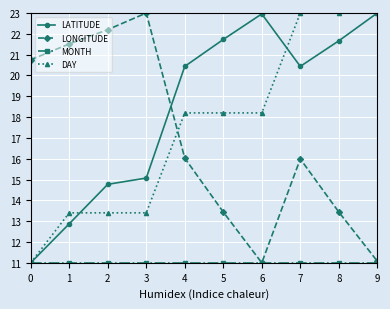

How many lines are shown in the chart?

4